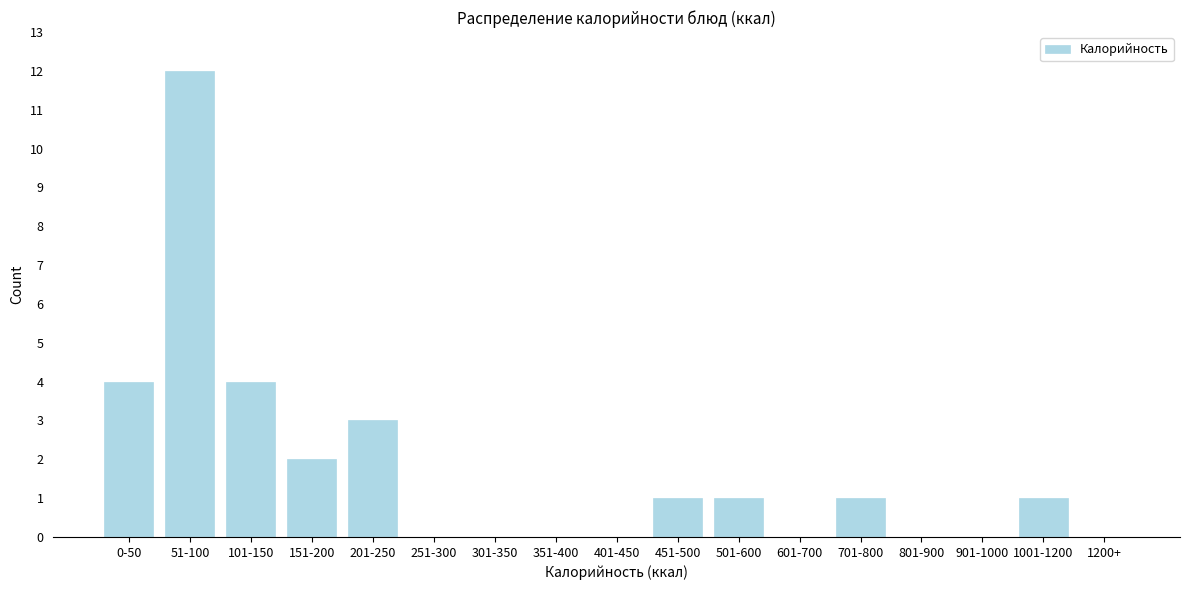

Reading left to right, list all the values displayed in this chart.

0-50=4	51-100=12	101-150=4	151-200=2	201-250=3	251-300=0	301-350=0	351-400=0	401-450=0	451-500=1	501-600=1	601-700=0	701-800=1	801-900=0	901-1000=0	1001-1200=1	1200+=0